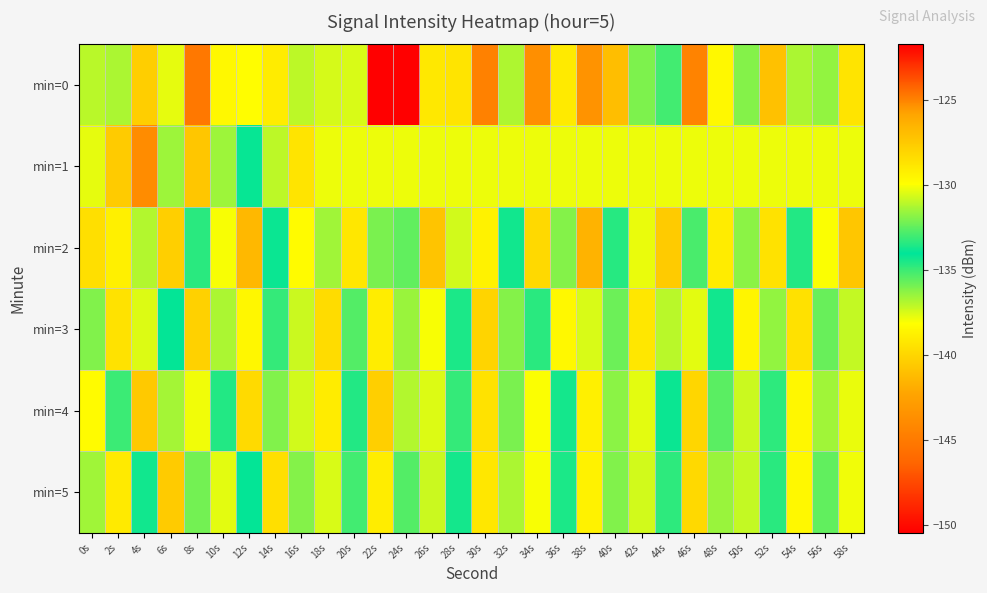

Between 12s and 44s, which is larger?

12s